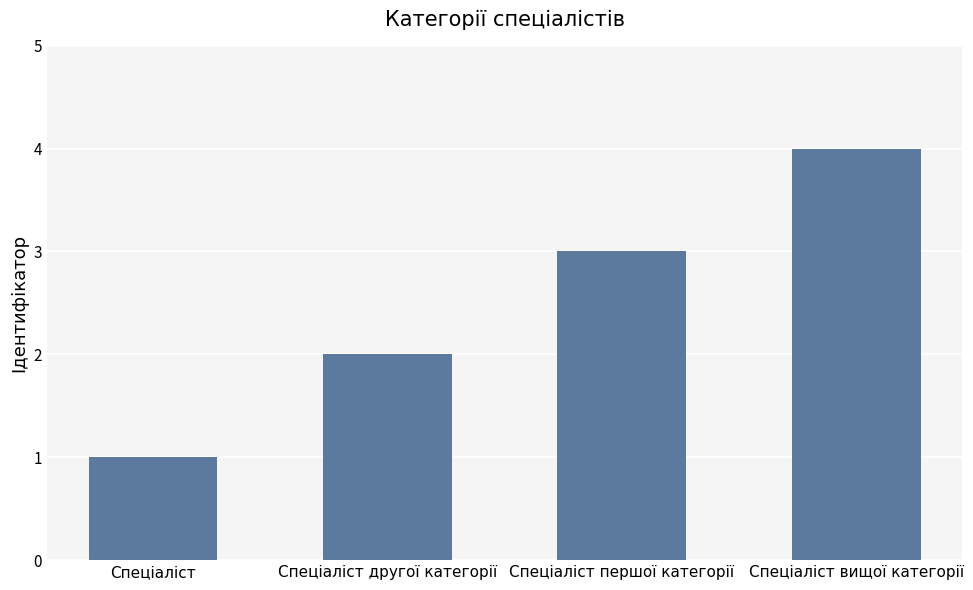

Rank the categories by value from highest to lowest.

Спеціаліст вищої категорії, Спеціаліст першої категорії, Спеціаліст другої категорії, Спеціаліст